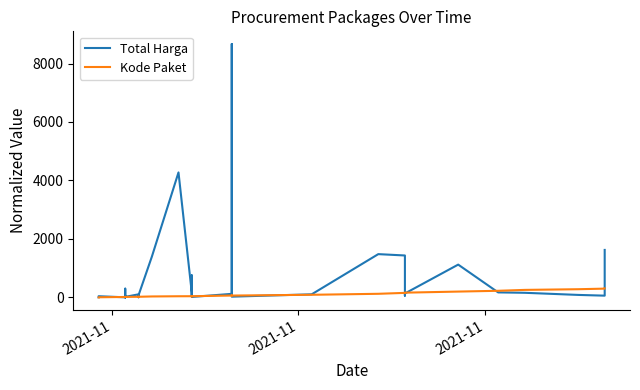

In Total Harga, how many points are higher than both neighbors (excluding endpoints)?

10